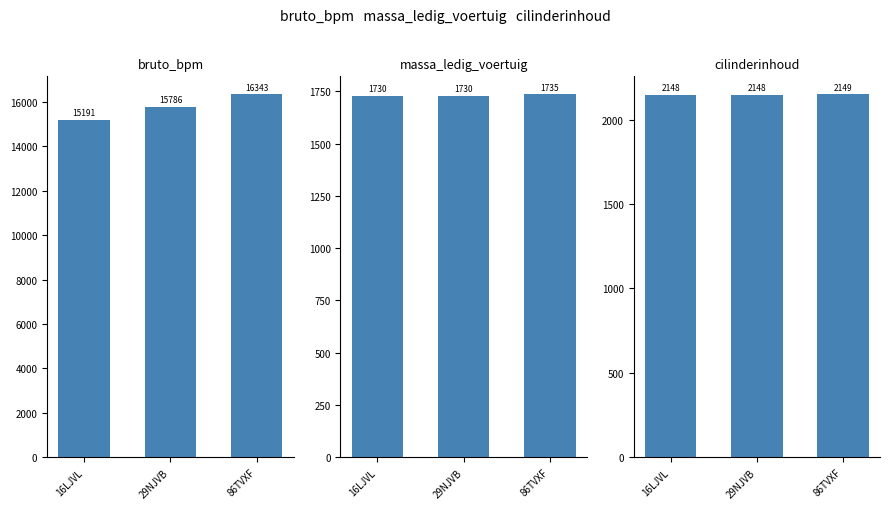

What is the difference between the highest and lowest values at 29NJVB?

14056